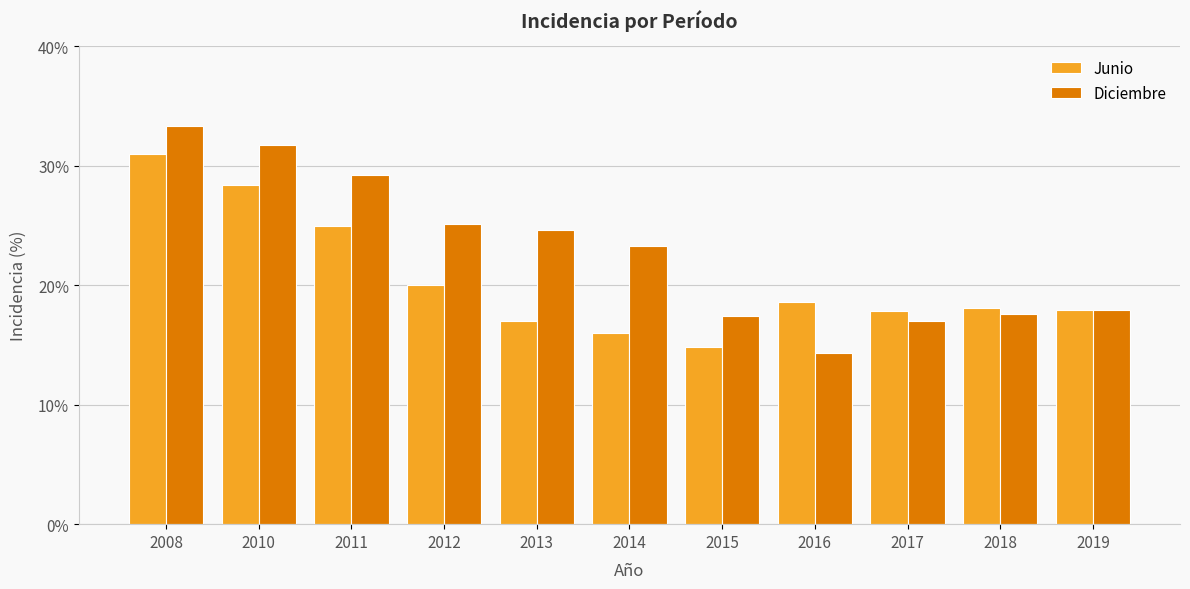

How many values in the Diciembre series exceed 23?

6